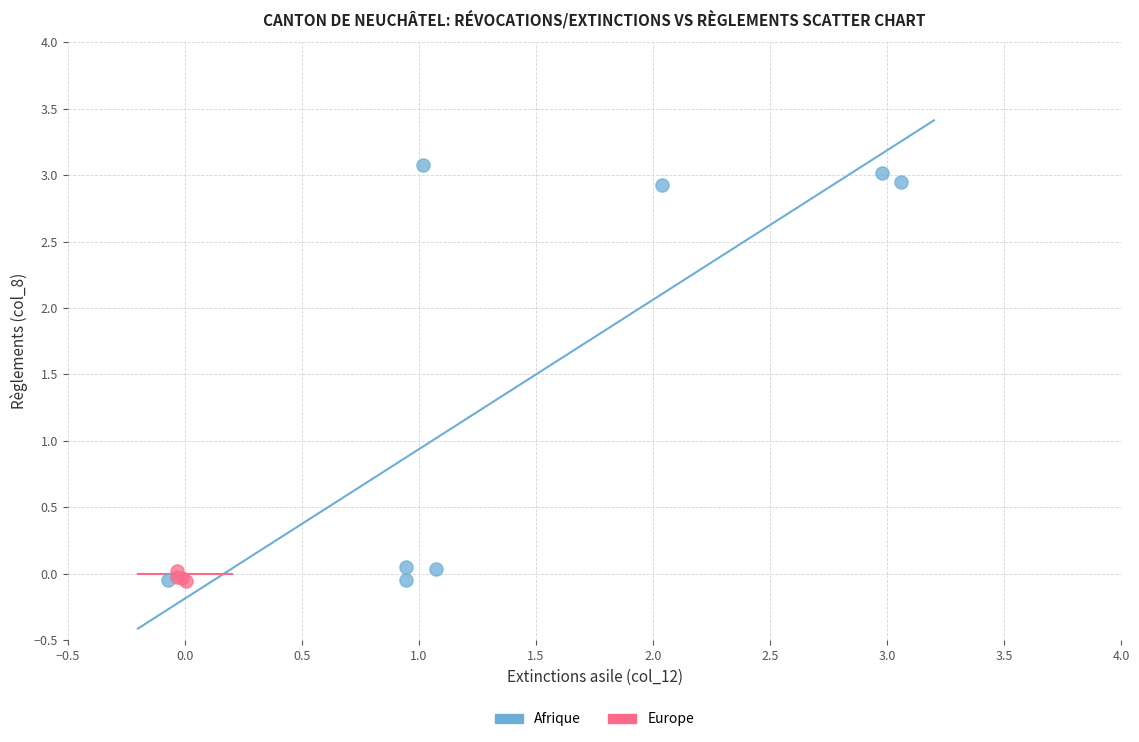

Which series has the largest Y range (max minus min)?

Afrique